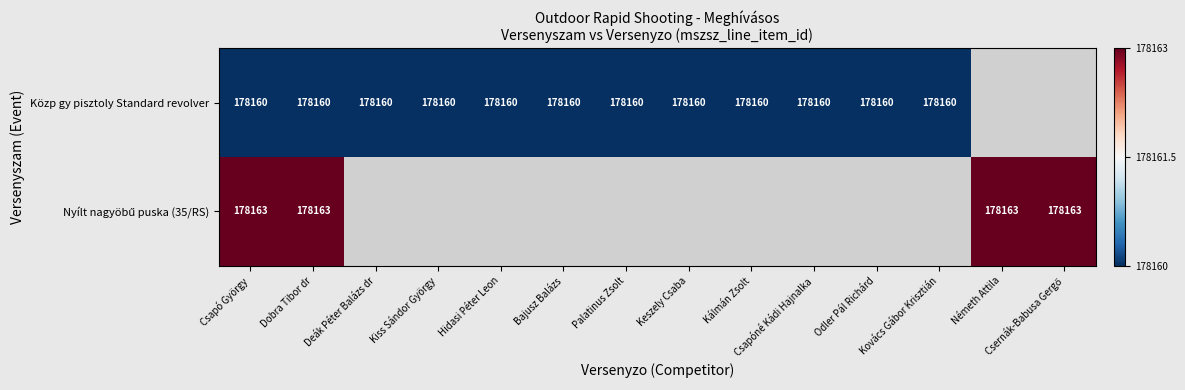

How many distinct data groups are displayed?

2